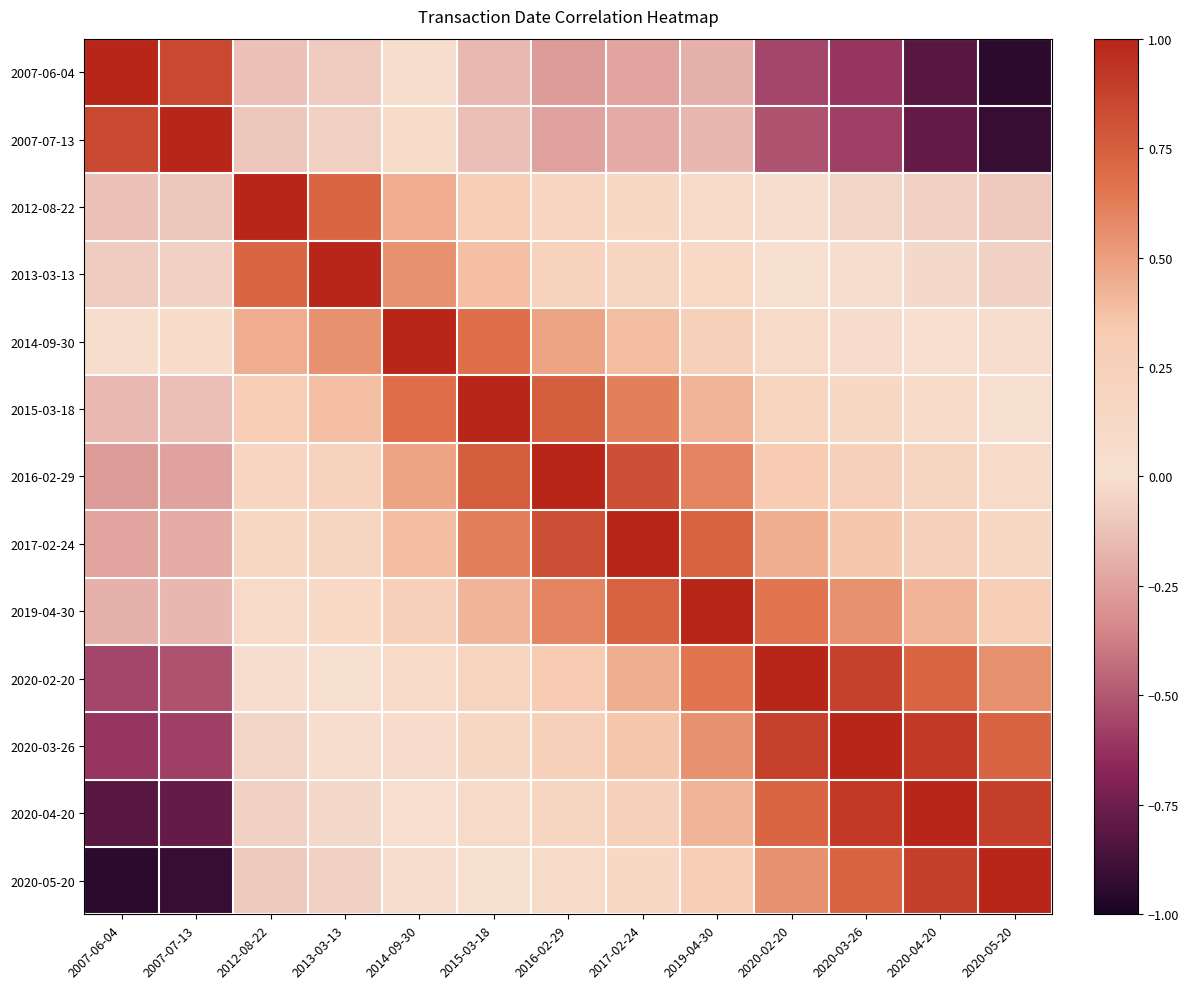

Between 2019-04-30 and 2012-08-22, which is larger?

2012-08-22